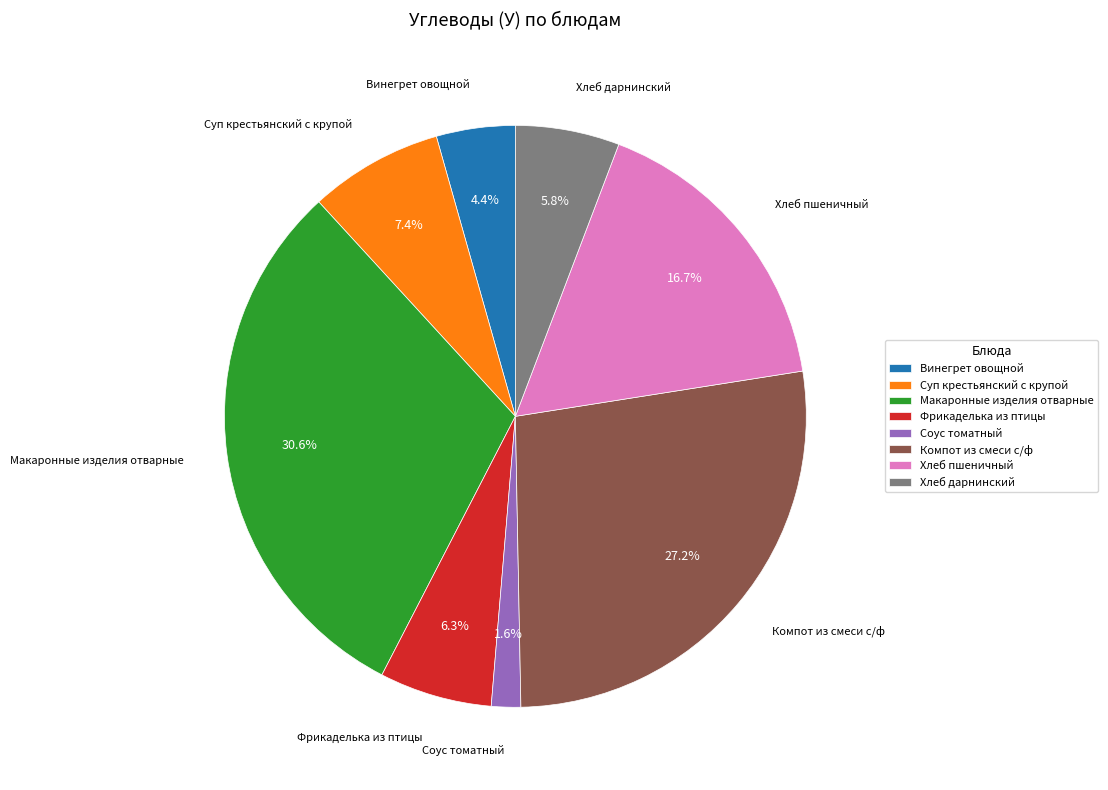

Does any single category account for the majority?

No